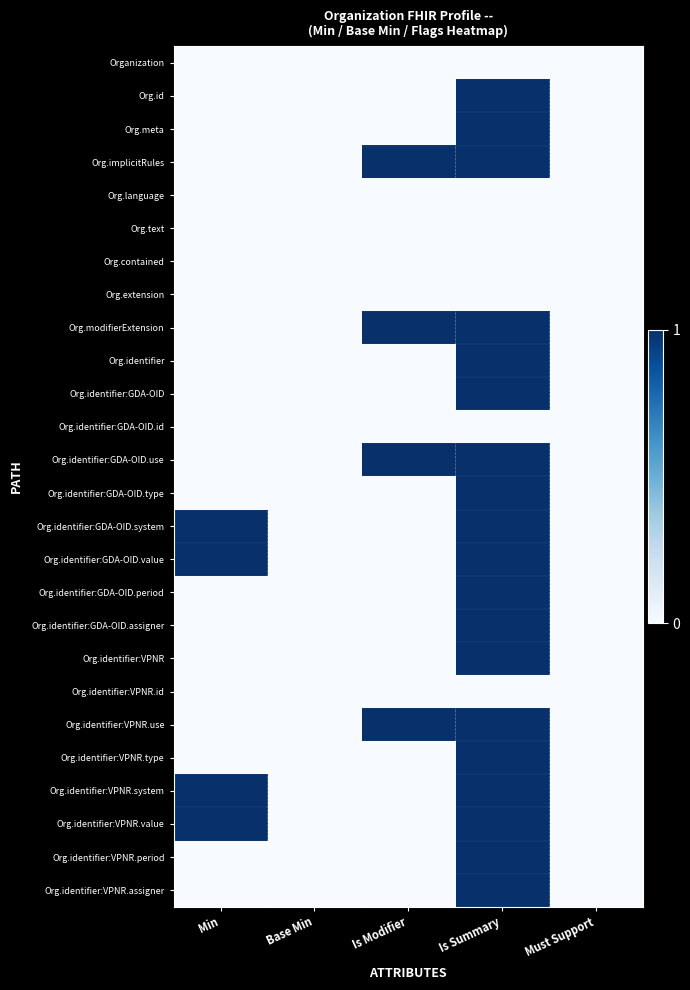

Reading right to left, what are all the values shown in this chart?

Organization: Must Support=0	Is Summary=0	Is Modifier=0	Base Min=0	Min=0
Org.id: Must Support=0	Is Summary=1	Is Modifier=0	Base Min=0	Min=0
Org.meta: Must Support=0	Is Summary=1	Is Modifier=0	Base Min=0	Min=0
Org.implicitRules: Must Support=0	Is Summary=1	Is Modifier=1	Base Min=0	Min=0
Org.language: Must Support=0	Is Summary=0	Is Modifier=0	Base Min=0	Min=0
Org.text: Must Support=0	Is Summary=0	Is Modifier=0	Base Min=0	Min=0
Org.contained: Must Support=0	Is Summary=0	Is Modifier=0	Base Min=0	Min=0
Org.extension: Must Support=0	Is Summary=0	Is Modifier=0	Base Min=0	Min=0
Org.modifierExtension: Must Support=0	Is Summary=1	Is Modifier=1	Base Min=0	Min=0
Org.identifier: Must Support=0	Is Summary=1	Is Modifier=0	Base Min=0	Min=0
Org.identifier:GDA-OID: Must Support=0	Is Summary=1	Is Modifier=0	Base Min=0	Min=0
Org.identifier:GDA-OID.id: Must Support=0	Is Summary=0	Is Modifier=0	Base Min=0	Min=0
Org.identifier:GDA-OID.use: Must Support=0	Is Summary=1	Is Modifier=1	Base Min=0	Min=0
Org.identifier:GDA-OID.type: Must Support=0	Is Summary=1	Is Modifier=0	Base Min=0	Min=0
Org.identifier:GDA-OID.system: Must Support=0	Is Summary=1	Is Modifier=0	Base Min=0	Min=1
Org.identifier:GDA-OID.value: Must Support=0	Is Summary=1	Is Modifier=0	Base Min=0	Min=1
Org.identifier:GDA-OID.period: Must Support=0	Is Summary=1	Is Modifier=0	Base Min=0	Min=0
Org.identifier:GDA-OID.assigner: Must Support=0	Is Summary=1	Is Modifier=0	Base Min=0	Min=0
Org.identifier:VPNR: Must Support=0	Is Summary=1	Is Modifier=0	Base Min=0	Min=0
Org.identifier:VPNR.id: Must Support=0	Is Summary=0	Is Modifier=0	Base Min=0	Min=0
Org.identifier:VPNR.use: Must Support=0	Is Summary=1	Is Modifier=1	Base Min=0	Min=0
Org.identifier:VPNR.type: Must Support=0	Is Summary=1	Is Modifier=0	Base Min=0	Min=0
Org.identifier:VPNR.system: Must Support=0	Is Summary=1	Is Modifier=0	Base Min=0	Min=1
Org.identifier:VPNR.value: Must Support=0	Is Summary=1	Is Modifier=0	Base Min=0	Min=1
Org.identifier:VPNR.period: Must Support=0	Is Summary=1	Is Modifier=0	Base Min=0	Min=0
Org.identifier:VPNR.assigner: Must Support=0	Is Summary=1	Is Modifier=0	Base Min=0	Min=0